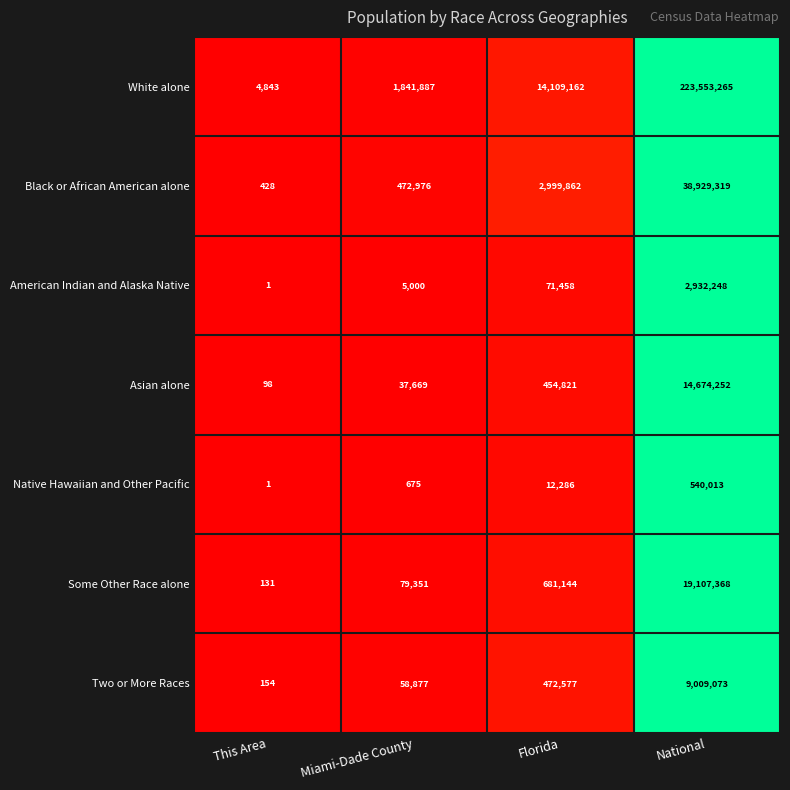

The value of Black or African American alone at This Area is 428. True or false?

True